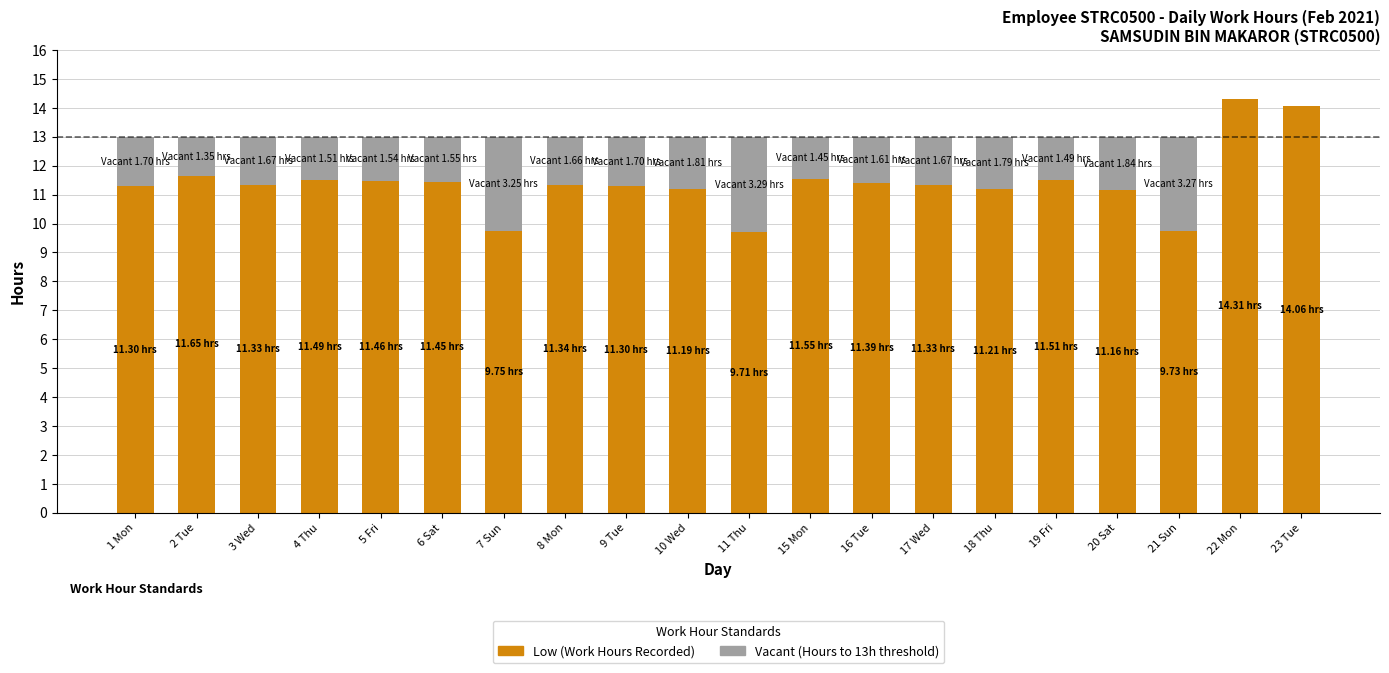

What is the total value across all series at 20 Sat?

13.0